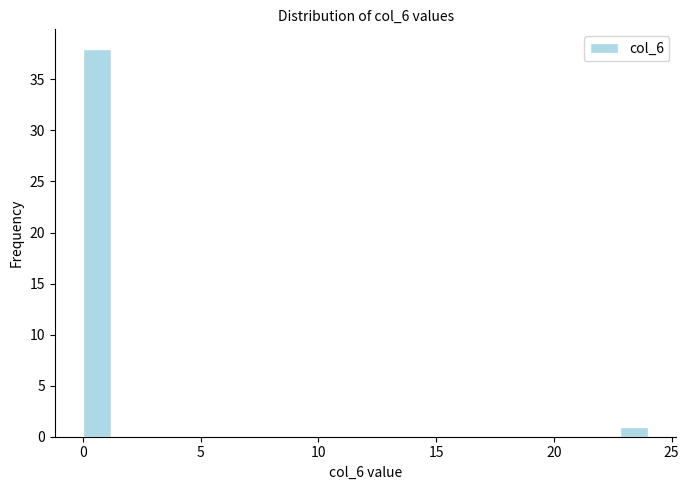

Around what value on the x-axis is the tallest bar? Give the approximate position of its centre, as read against the axis.

0.5